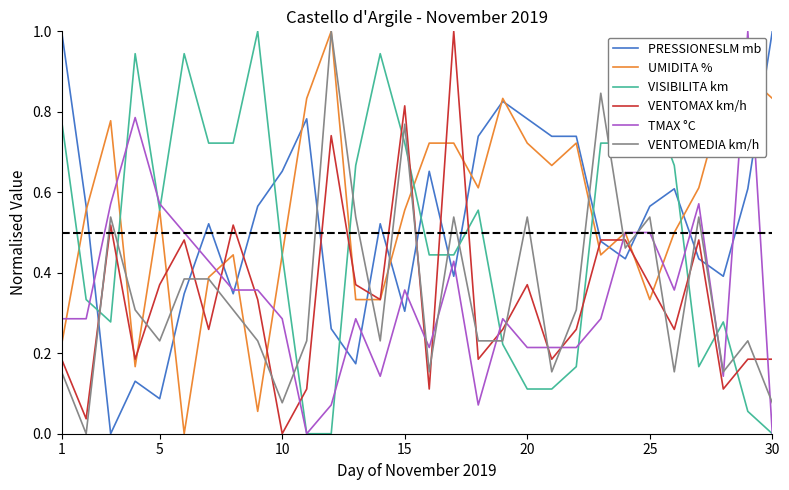

What are all the series names shown in the legend?

PRESSIONESLM mb, UMIDITA %, VISIBILITA km, VENTOMAX km/h, TMAX °C, VENTOMEDIA km/h